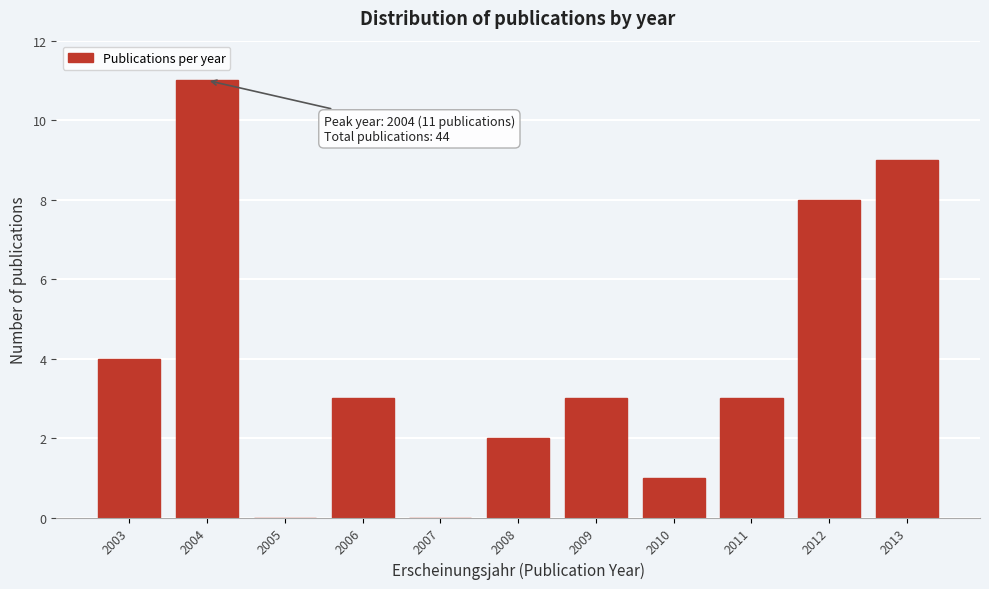

Reading right to left, extract all data points from this chart.

2013=9	2012=8	2011=3	2010=1	2009=3	2008=2	2007=0	2006=3	2005=0	2004=11	2003=4